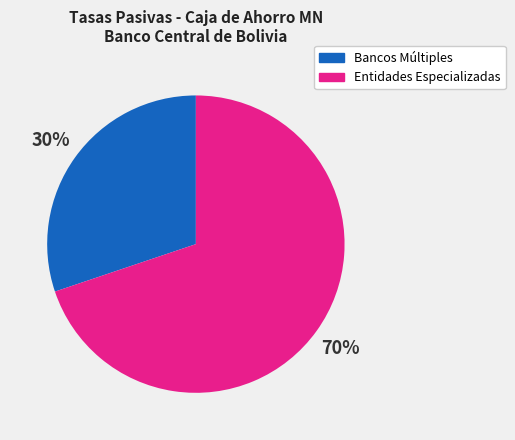

Which slice is the largest?

Entidades Especializadas